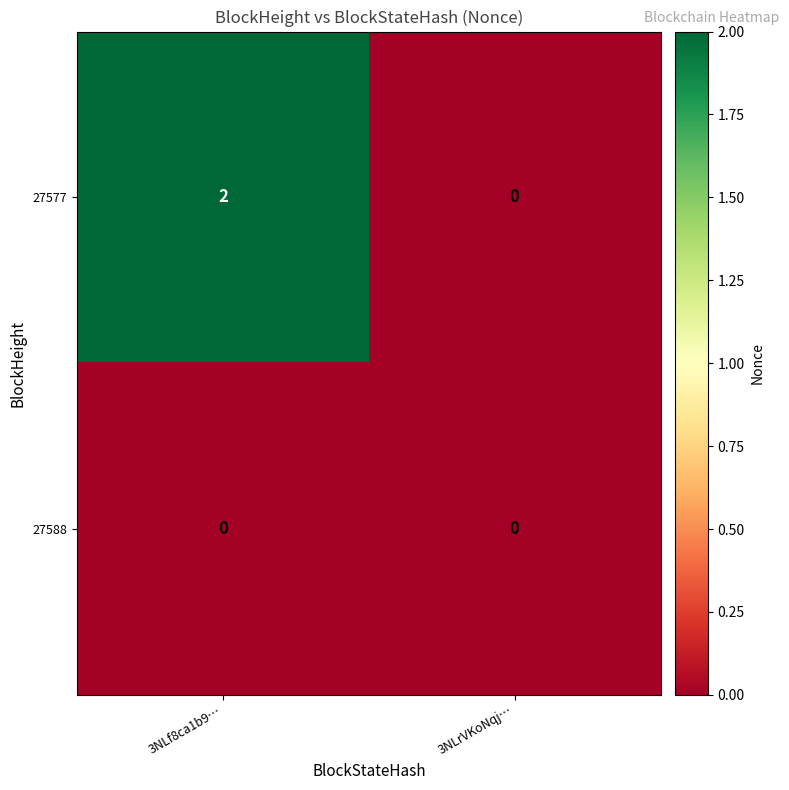

Which series has the largest total across all categories?

27577